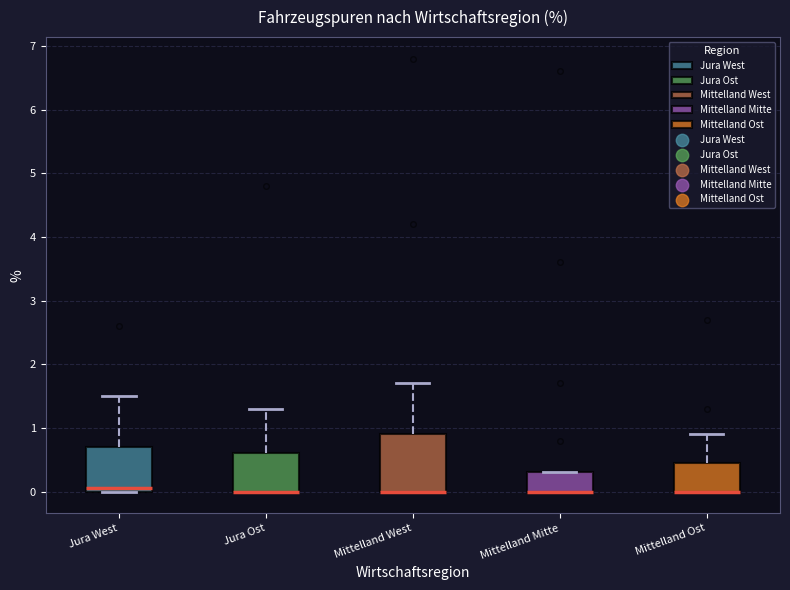

Which box is the tallest, from its lower edge to its upper edge?

Mittelland West